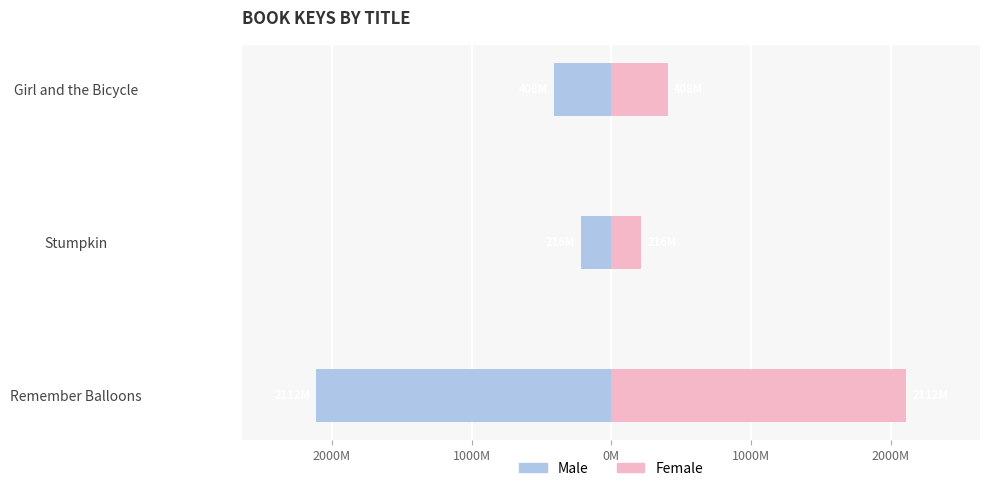

List the series in order of their overall mean, highest first.

Female, Male